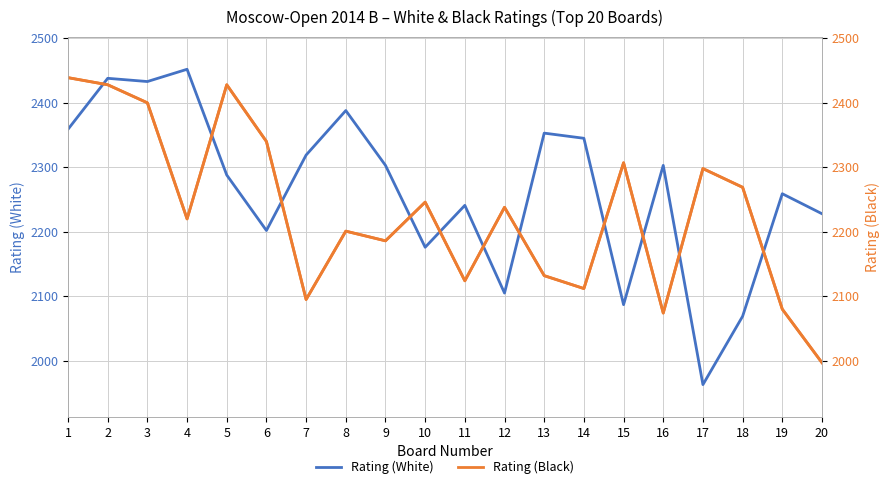

What is the average value of the Rating (Black) series?

2231